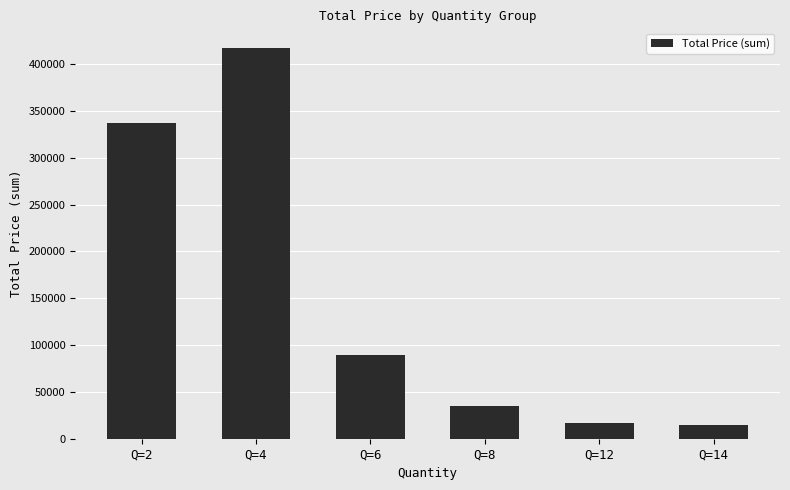

Is it true that the value at Q=8 is 35000?

True